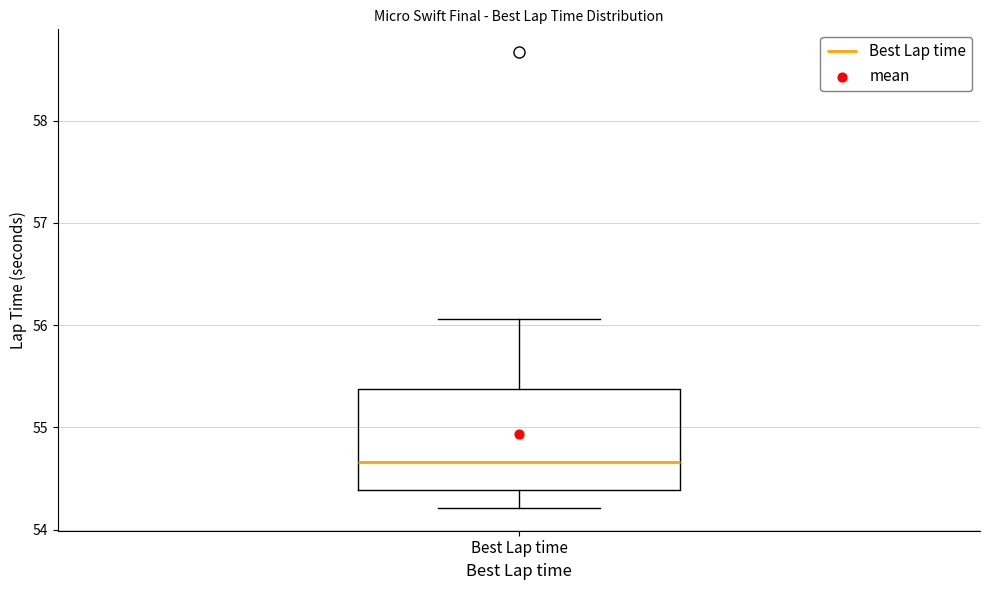

Where does the upper whisker of the box for Best Lap time end on the y-axis? The values are not printed on the chart, so give them approximately, as read against the axis.

56.1